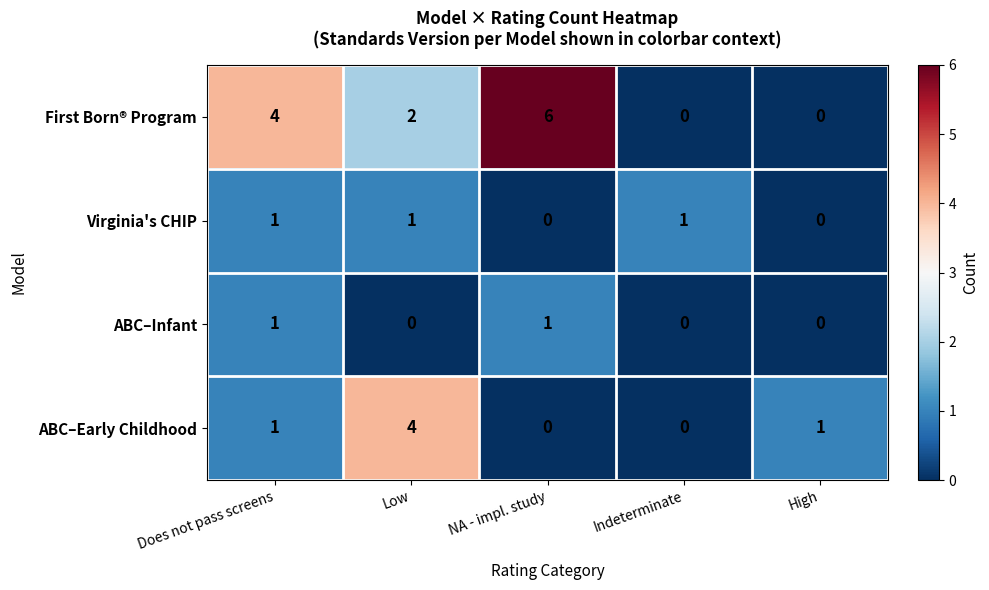

Count the number of data series in this chart.

4